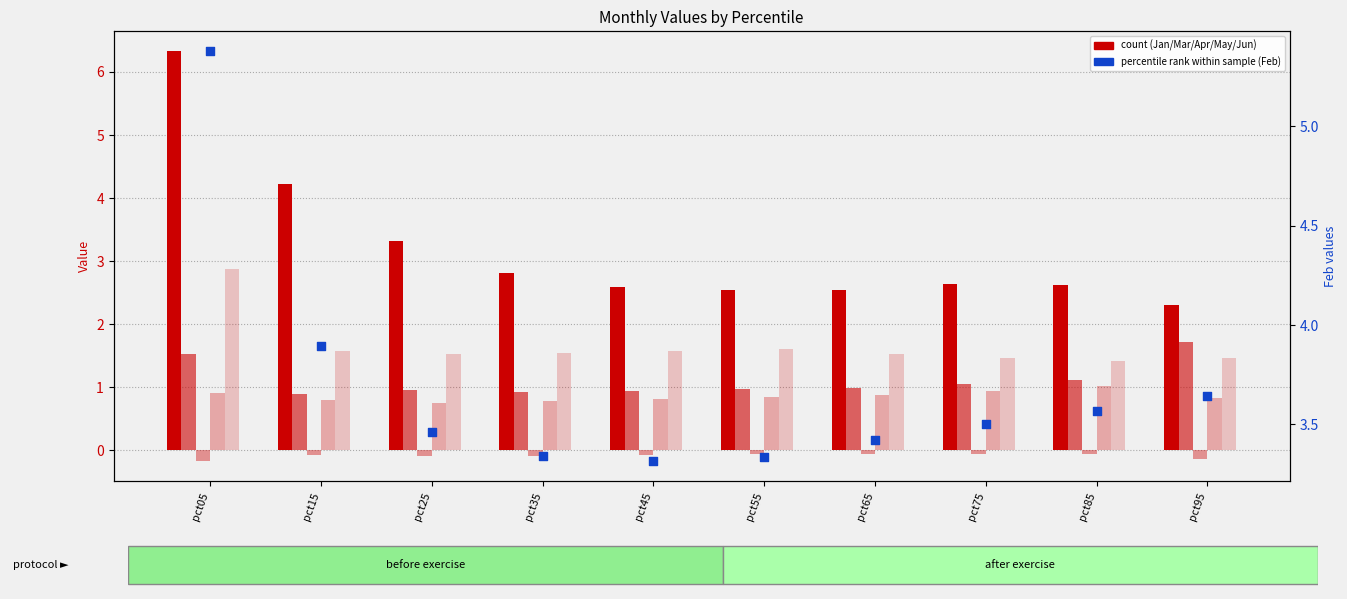

Which series has the largest total across all categories?

Feb